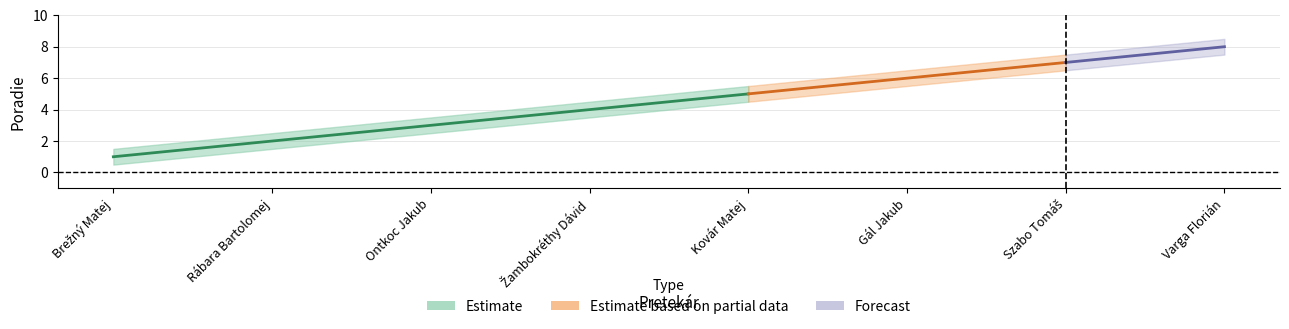

At which label does upper reach its minimum?

Brežný Matej